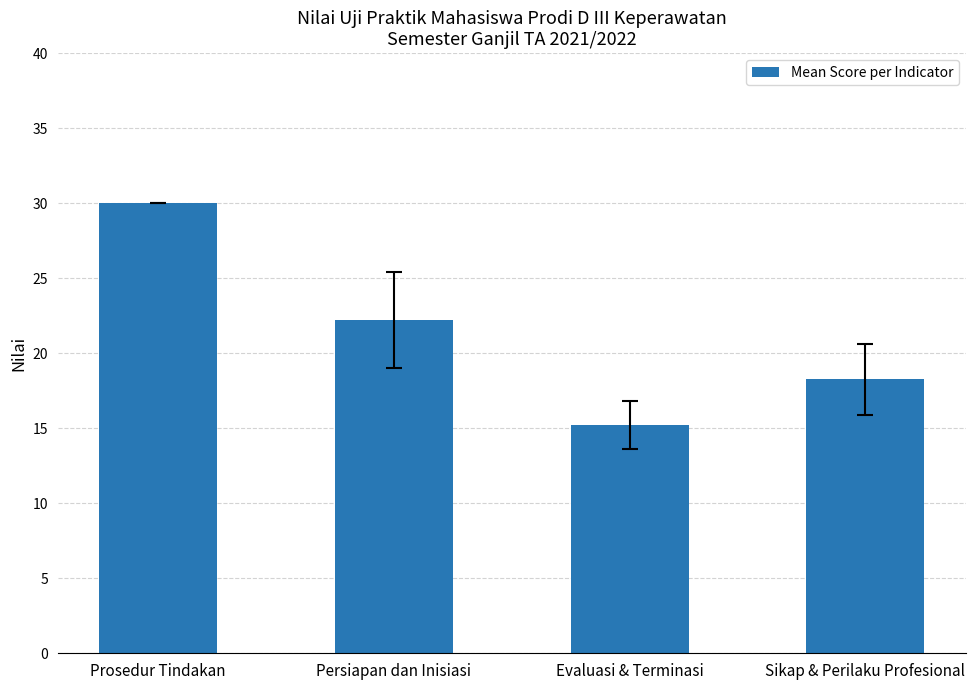

What is the average value?

21.4